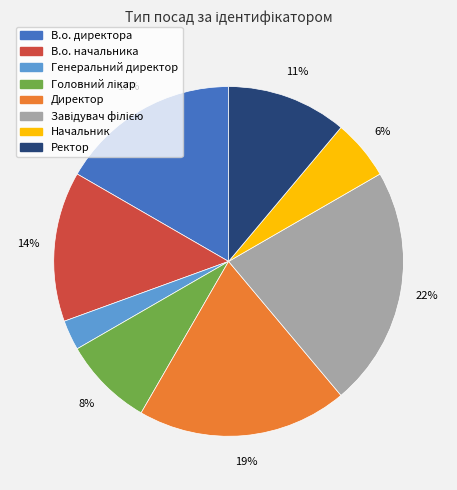

What is the smallest slice in the pie chart?

Генеральний директор